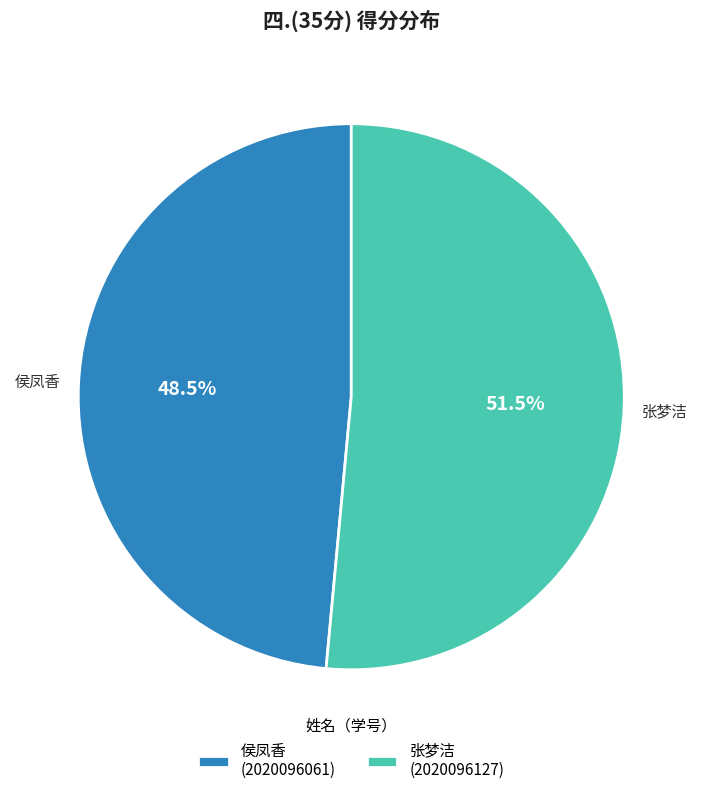

How much of the chart is everything except 张梦洁 (2020096127)?

48.5%